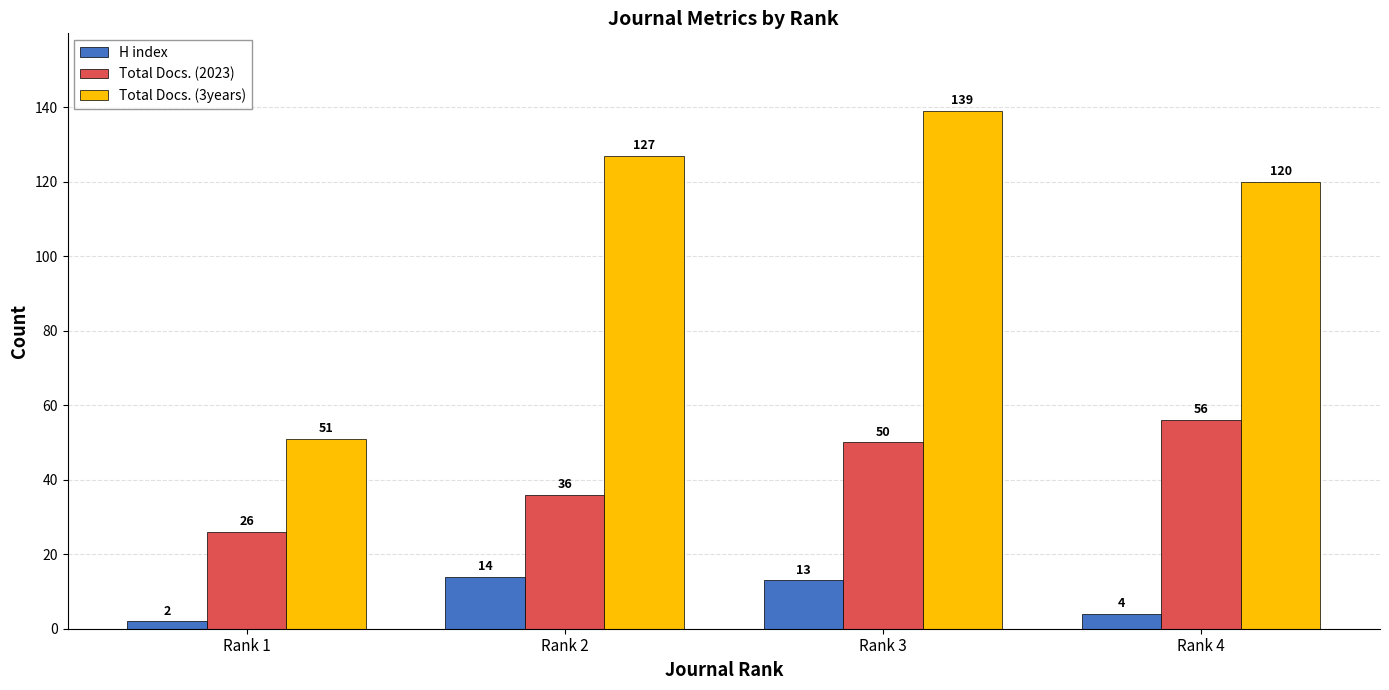

Is it true that Total Docs. (3years) equals 120 at Rank 4?

True